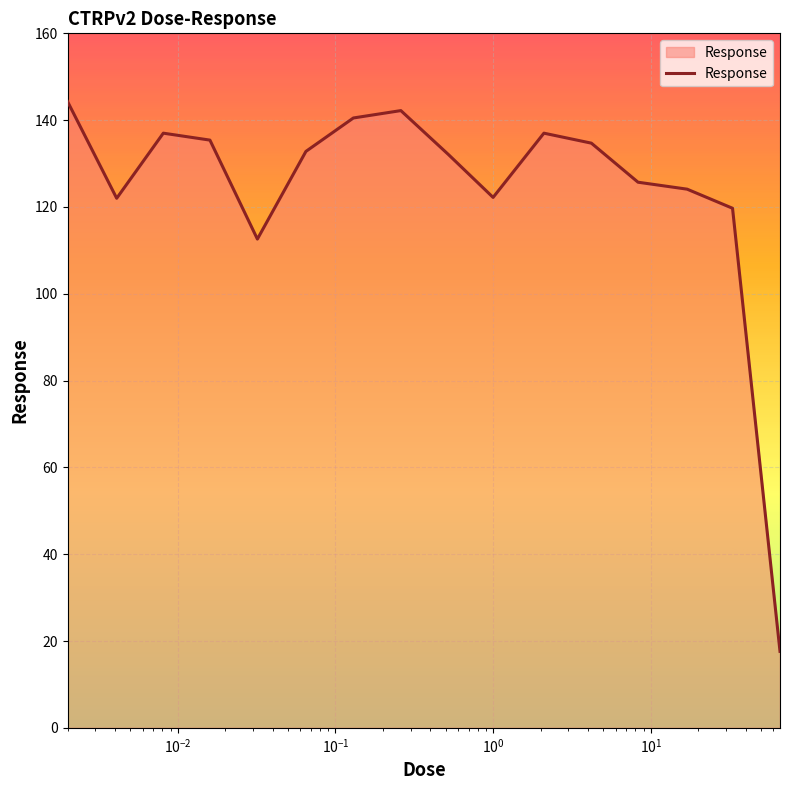

What is the minimum value shown in the chart?

17.6